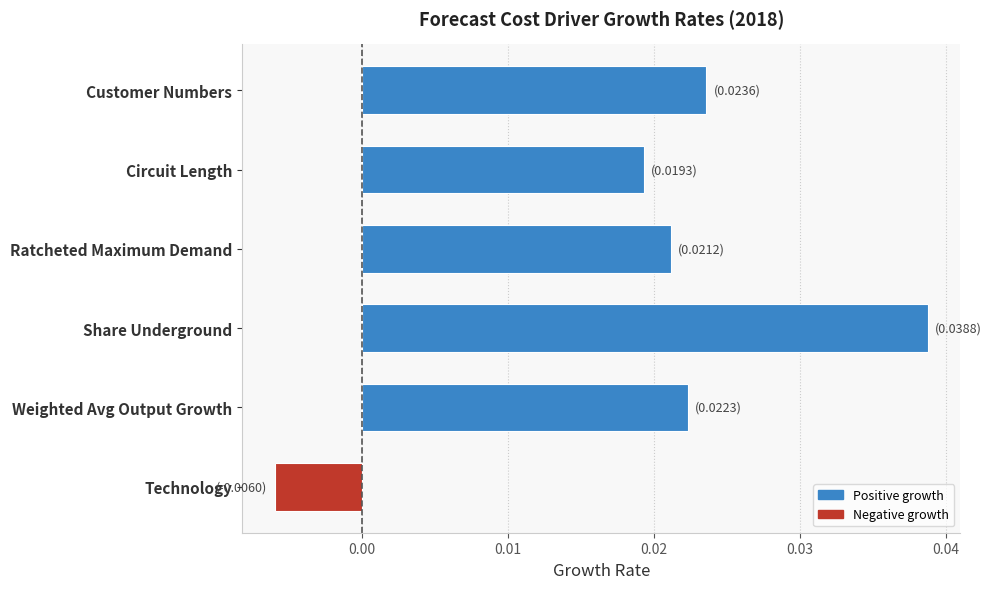

List the labels in order of value, largest first.

Share Underground, Customer Numbers, Weighted Avg Output Growth, Ratcheted Maximum Demand, Circuit Length, Technology